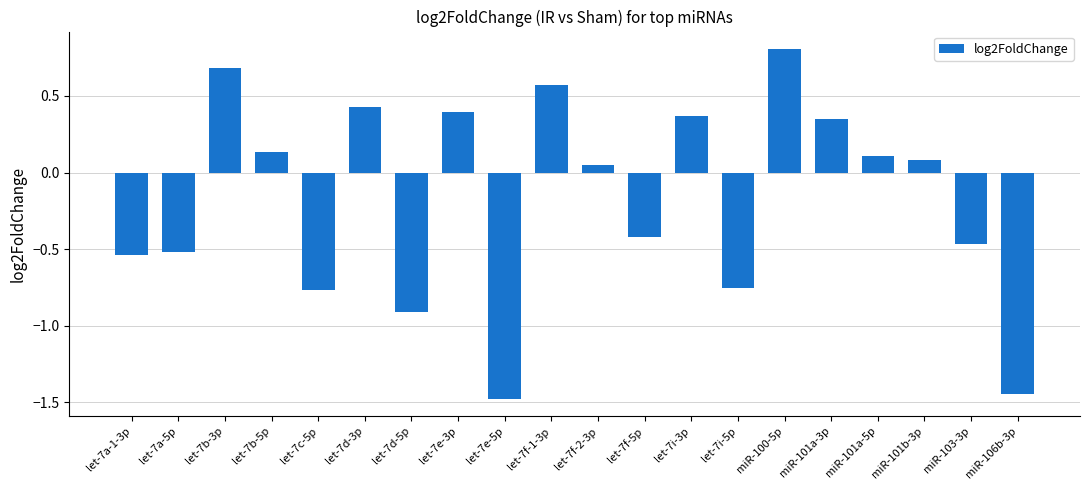

At which label is the value closest to 0?

let-7f-2-3p